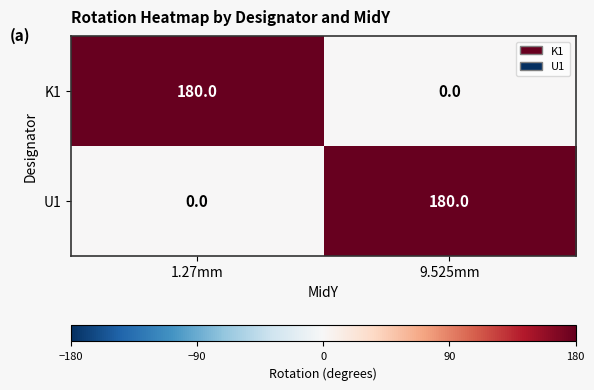

How many categories are shown in the chart?

2